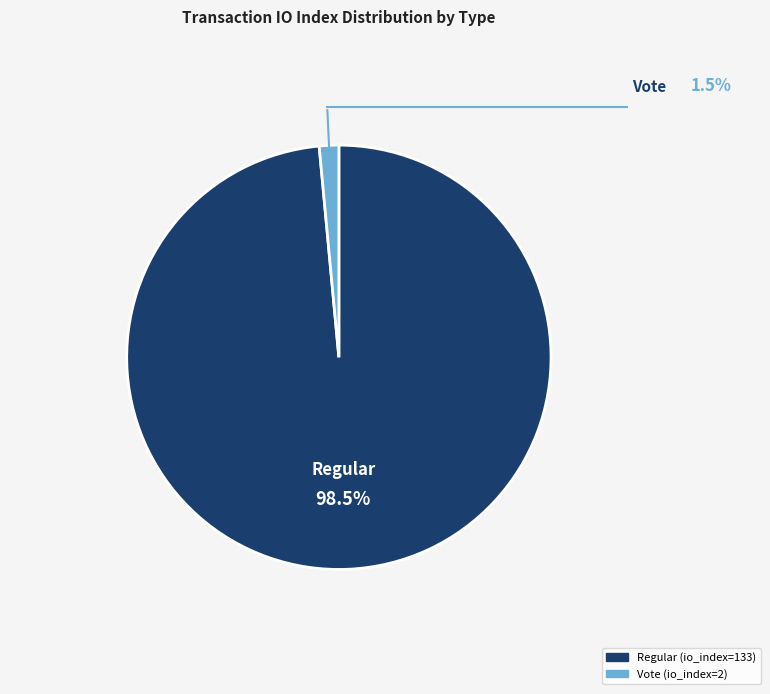

Which has a higher value, Regular (io_index=133) or Vote (io_index=2)?

Regular (io_index=133)